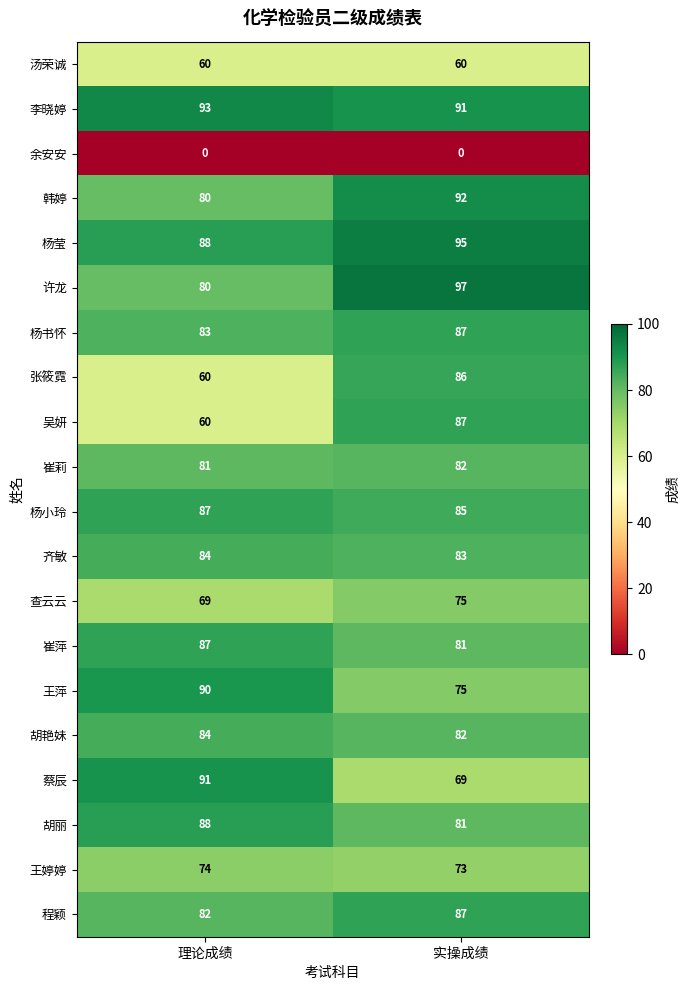

What is the sum of all 吴妍 values?

147